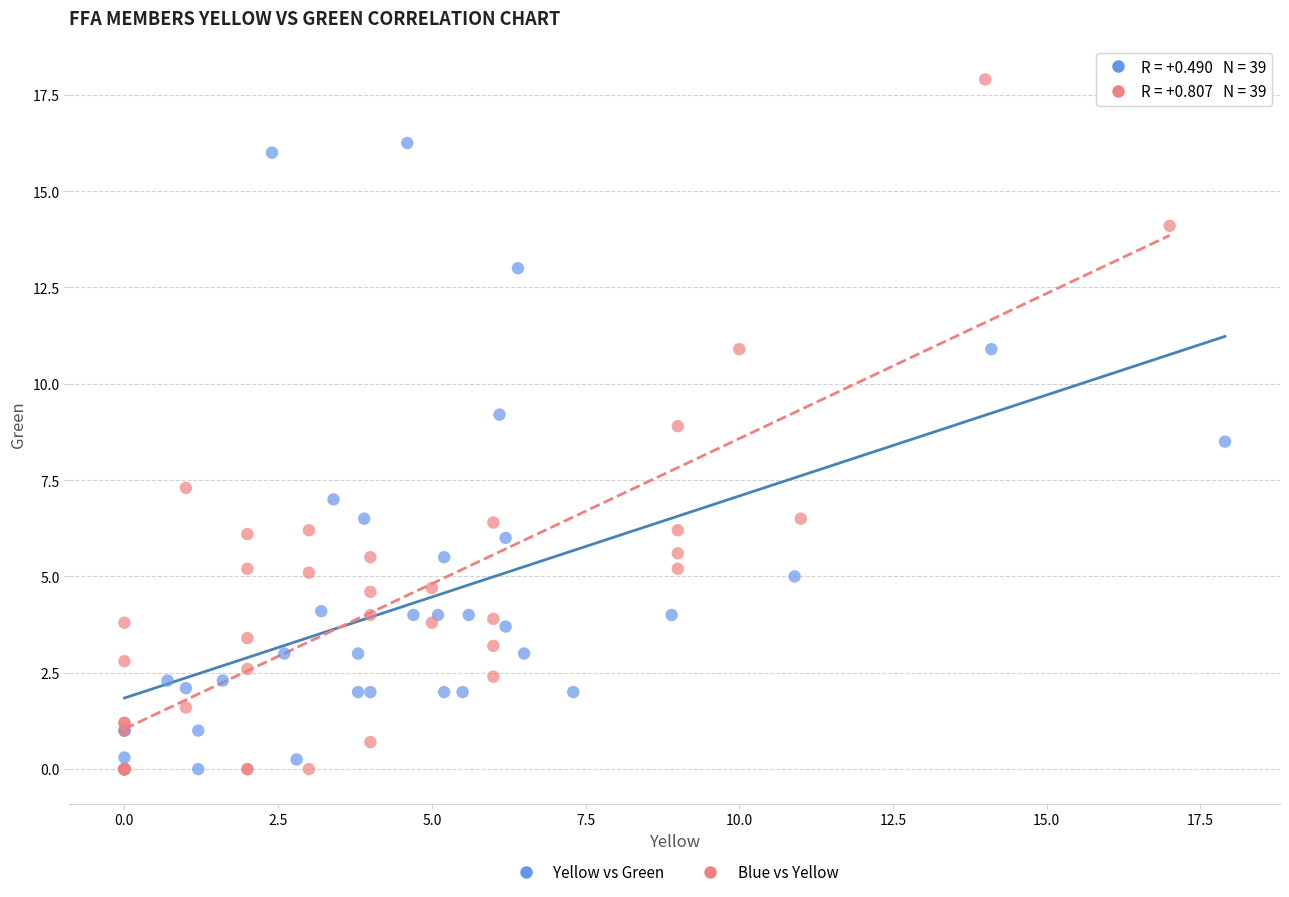

Which series has the widest spread of Y values?

Blue vs Yellow